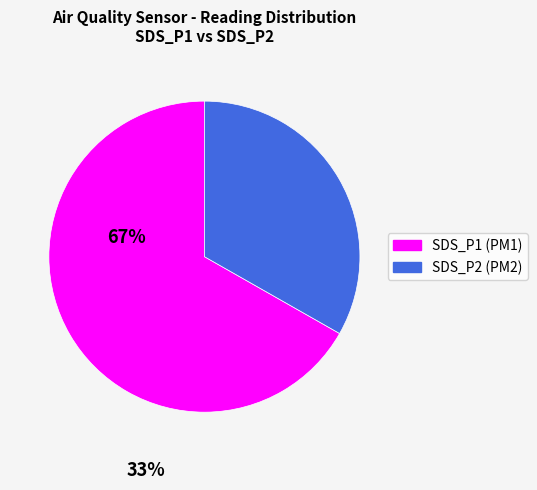

True or false: SDS_P2 accounts for 45% of the total.

False